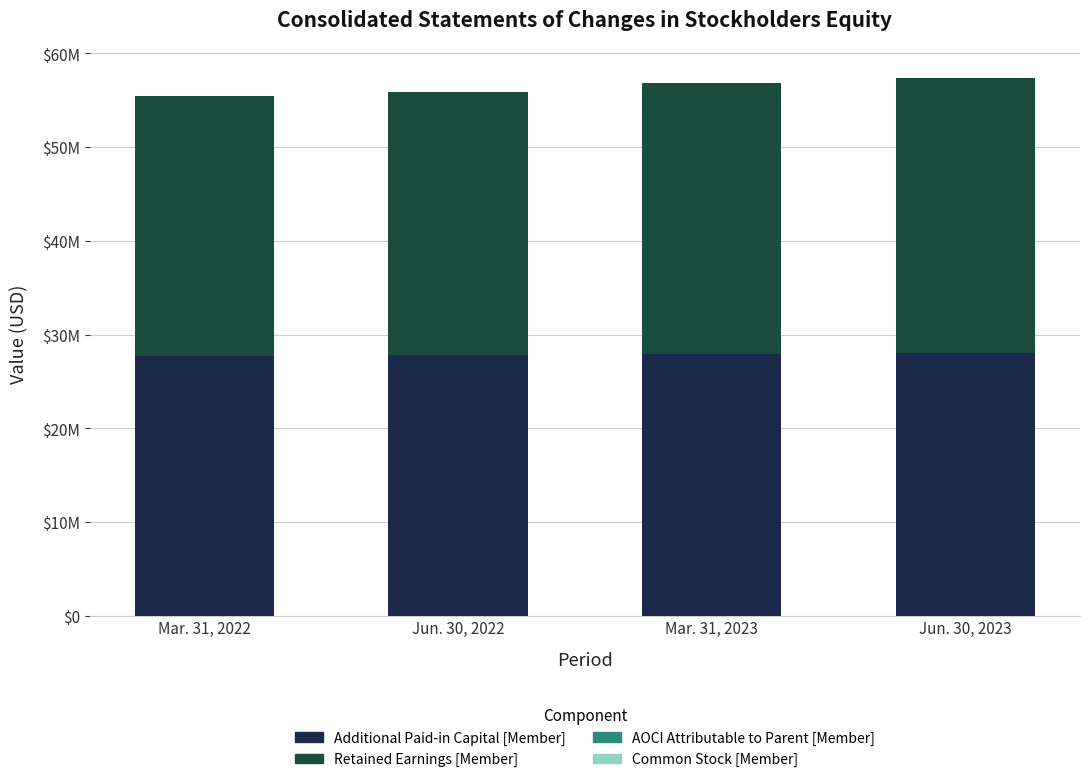

Rank the categories by Retained Earnings [Member] value from lowest to highest.

Mar. 31, 2022, Jun. 30, 2022, Mar. 31, 2023, Jun. 30, 2023